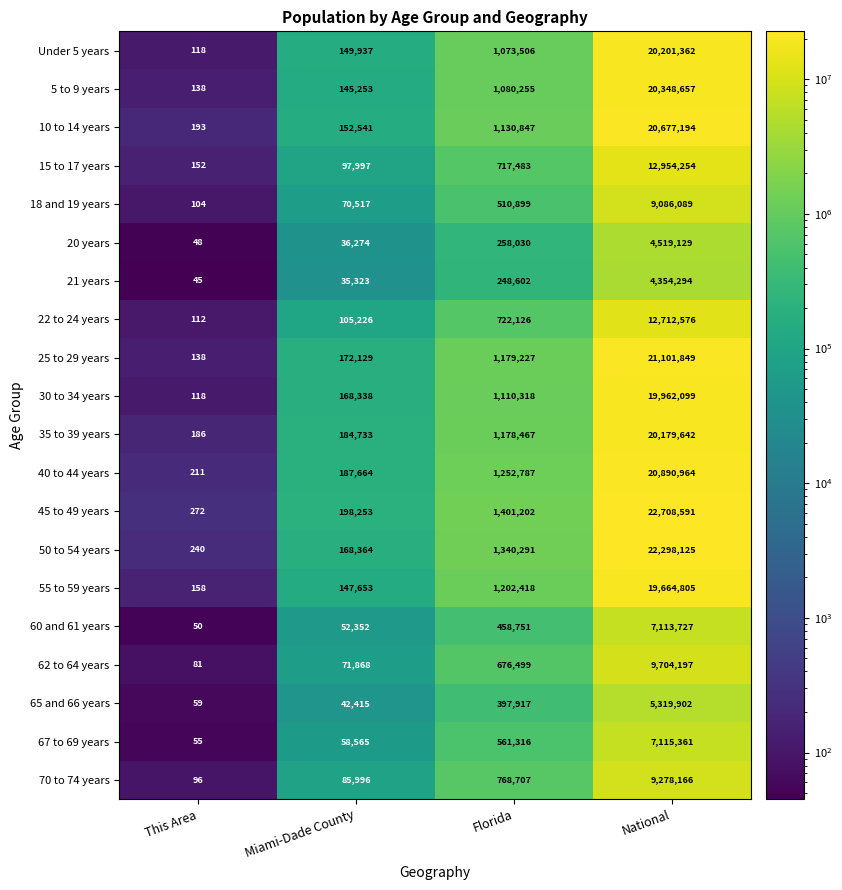

What is the average value of the 21 years series?

1159566